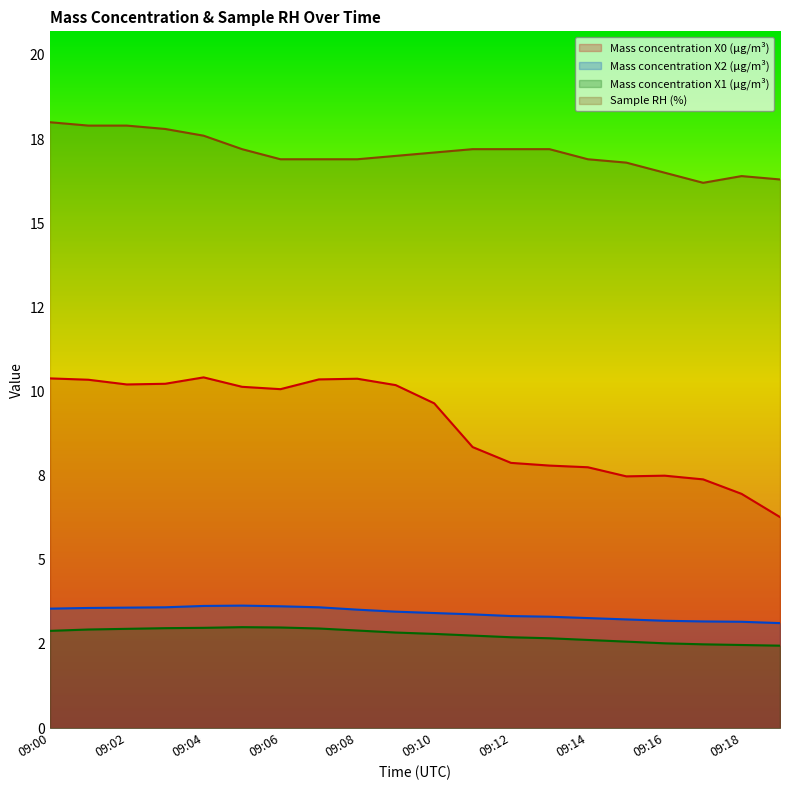

Reading right to left, what are all the values shown in this chart?

Mass concentration X0 (μg/m³): 09:19=6.3	09:18=7.0	09:17=7.4	09:16=7.5	09:15=7.5	09:14=7.8	09:13=7.8	09:12=7.9	09:11=8.3	09:10=9.7	09:09=10.2	09:08=10.4	09:07=10.4	09:06=10.1	09:05=10.1	09:04=10.4	09:03=10.2	09:02=10.2	09:01=10.3	09:00=10.4
Mass concentration X2 (μg/m³): 09:19=3.1	09:18=3.2	09:17=3.2	09:16=3.2	09:15=3.2	09:14=3.3	09:13=3.3	09:12=3.3	09:11=3.4	09:10=3.4	09:09=3.5	09:08=3.5	09:07=3.6	09:06=3.6	09:05=3.6	09:04=3.6	09:03=3.6	09:02=3.6	09:01=3.6	09:00=3.5
Mass concentration X1 (μg/m³): 09:19=2.5	09:18=2.5	09:17=2.5	09:16=2.5	09:15=2.6	09:14=2.6	09:13=2.7	09:12=2.7	09:11=2.8	09:10=2.8	09:09=2.8	09:08=2.9	09:07=3.0	09:06=3.0	09:05=3.0	09:04=3.0	09:03=3.0	09:02=3.0	09:01=2.9	09:00=2.9
Sample RH (%): 09:19=16.3	09:18=16.4	09:17=16.2	09:16=16.5	09:15=16.8	09:14=16.9	09:13=17.2	09:12=17.2	09:11=17.2	09:10=17.1	09:09=17.0	09:08=16.9	09:07=16.9	09:06=16.9	09:05=17.2	09:04=17.6	09:03=17.8	09:02=17.9	09:01=17.9	09:00=18.0